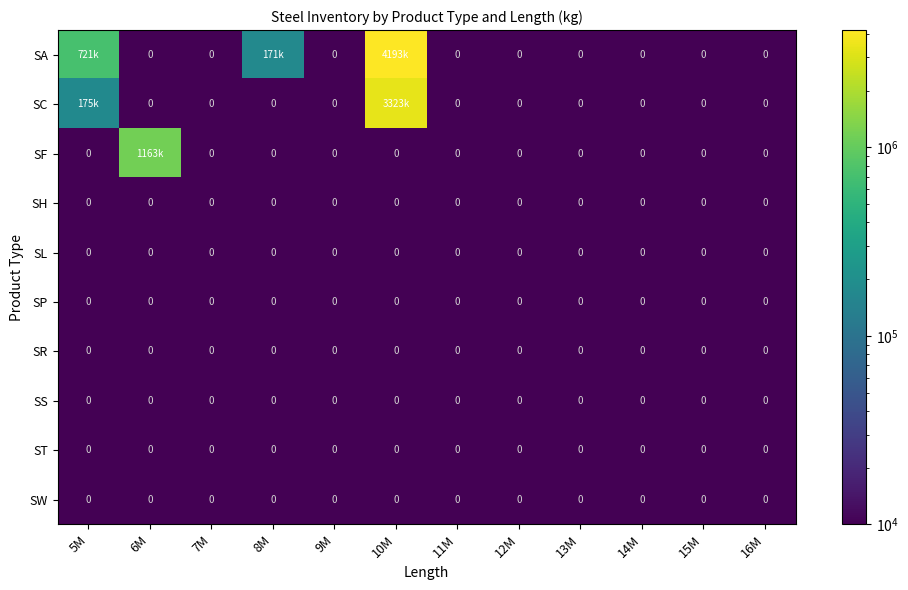

Is it true that SS equals 0 at 12M?

True